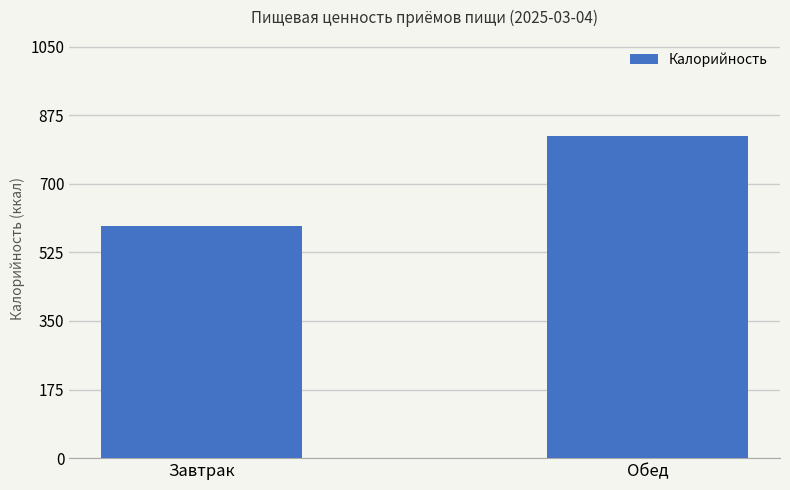

List the labels in order of value, largest first.

Обед, Завтрак